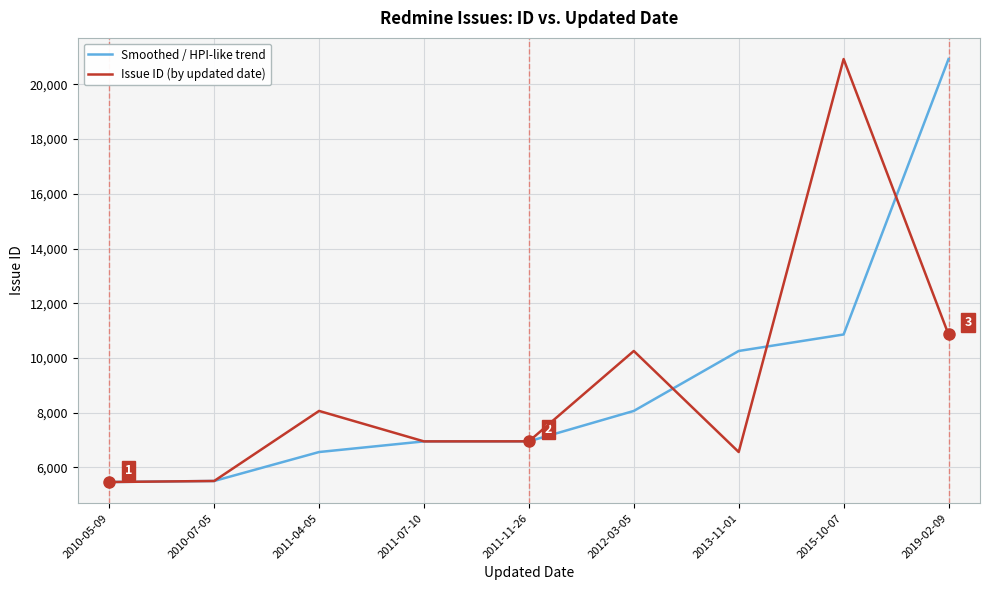

How many lines are shown in the chart?

2